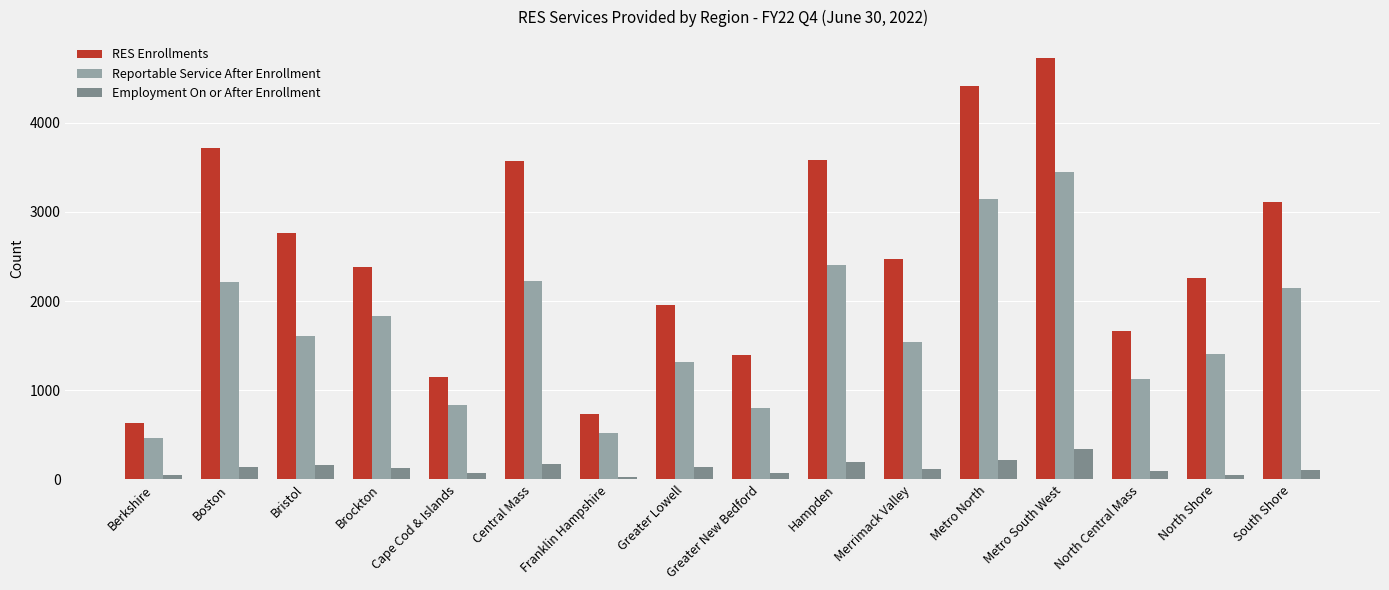

List the series in order of their peak value, lowest first.

Employment On or After Enrollment, Reportable Service After Enrollment, RES Enrollments